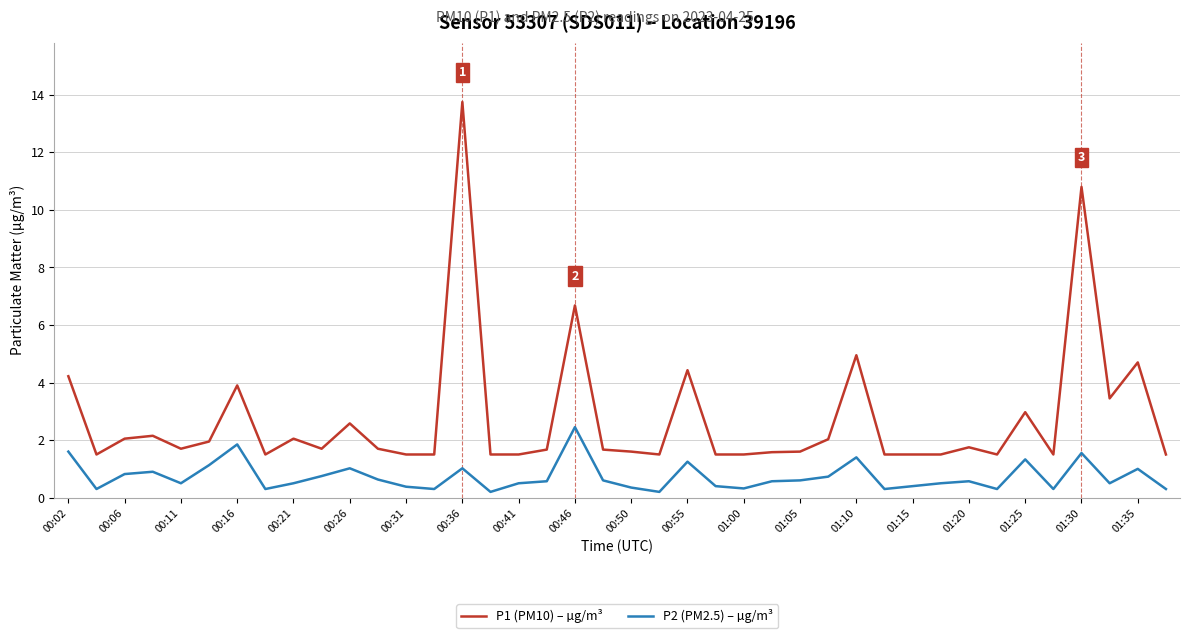

What is the minimum value for P1 (PM10) – µg/m³?

1.5